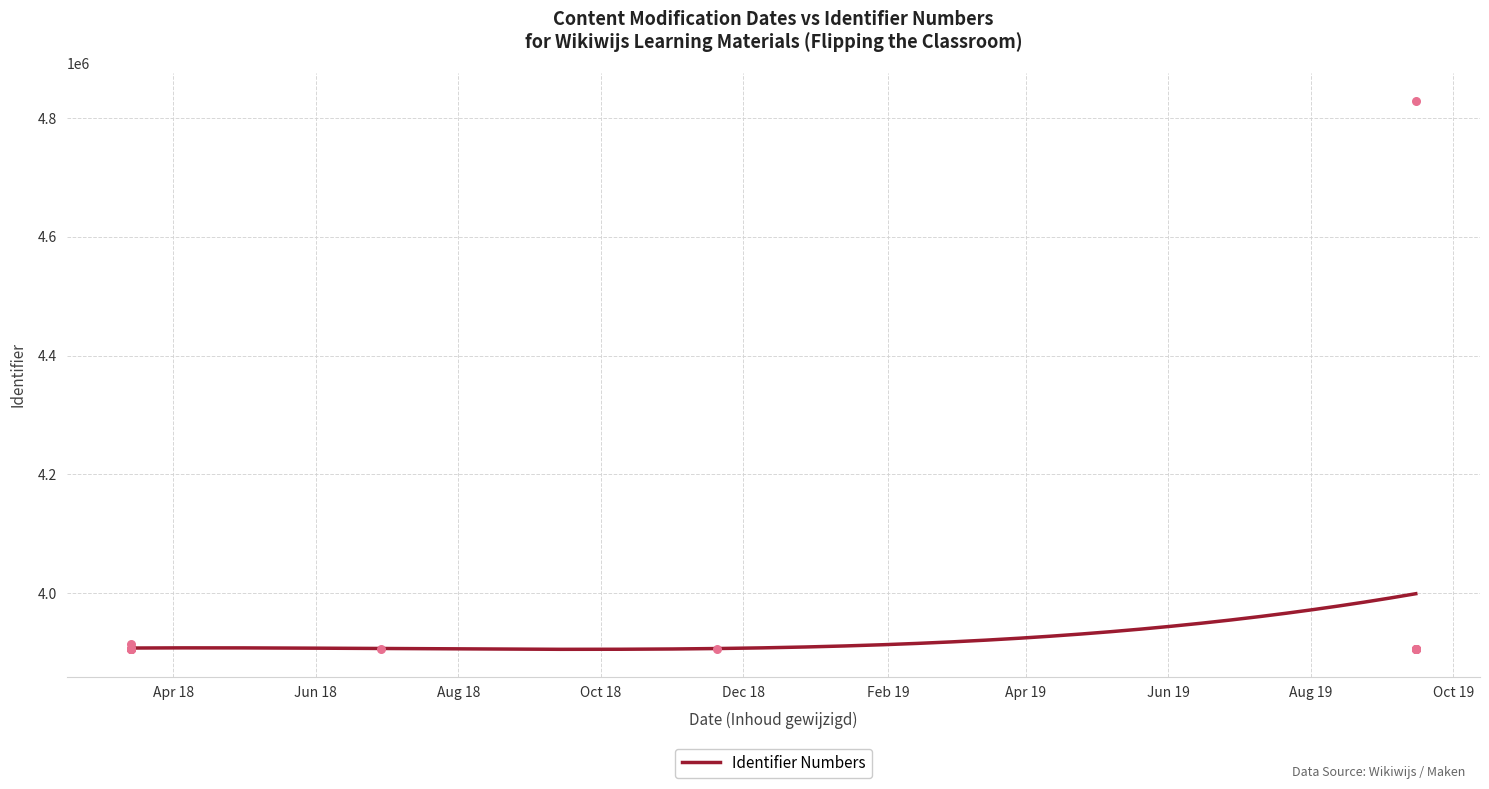

Approximately how many times larger is the value at 2018-03-14 compared to 2019-09-15?

1.0